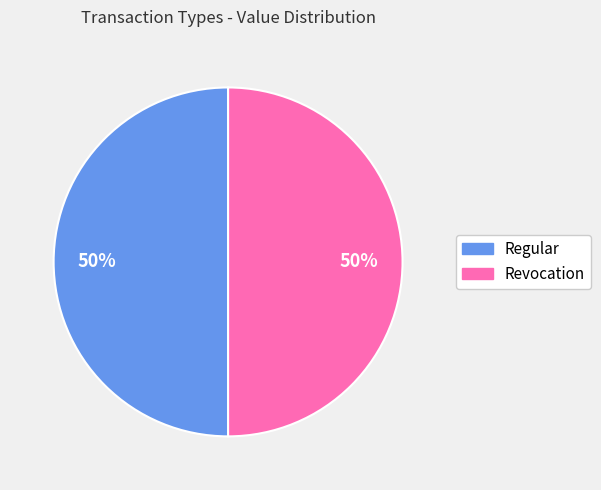

Is the sum of Regular and Revocation greater than half?

Yes